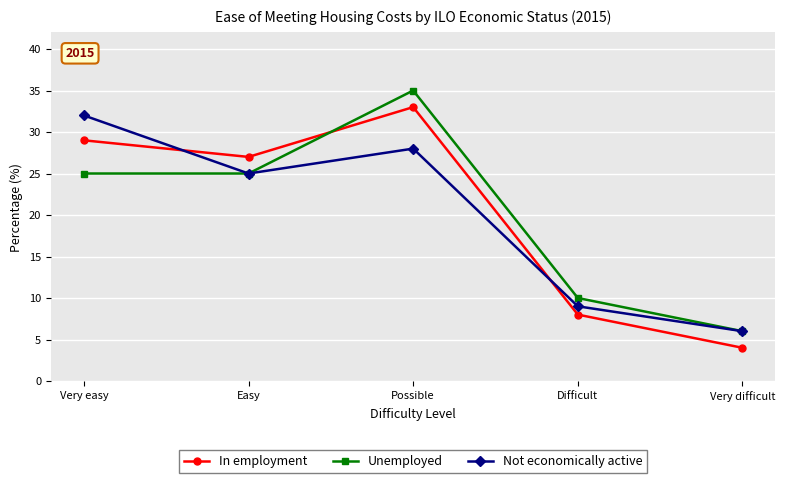

After their last crossing, which series has the higher values: Not economically active or In employment?

Not economically active